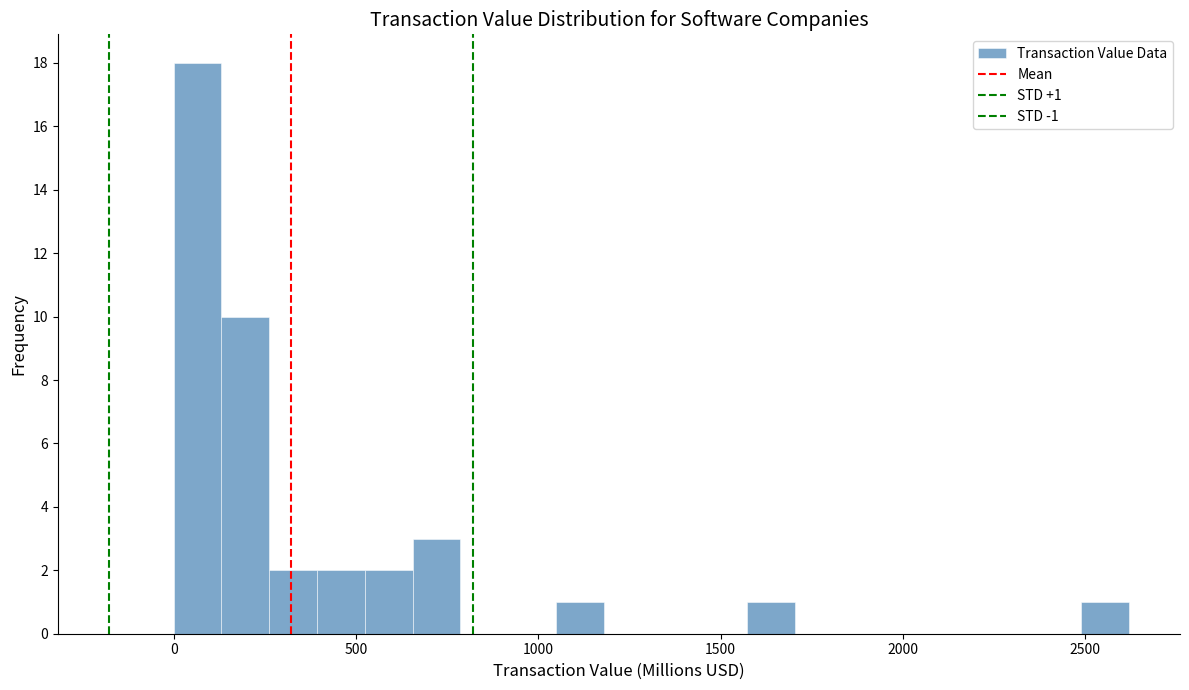

Read against the x-axis, roughly where is the centre of the tallest bar?

50